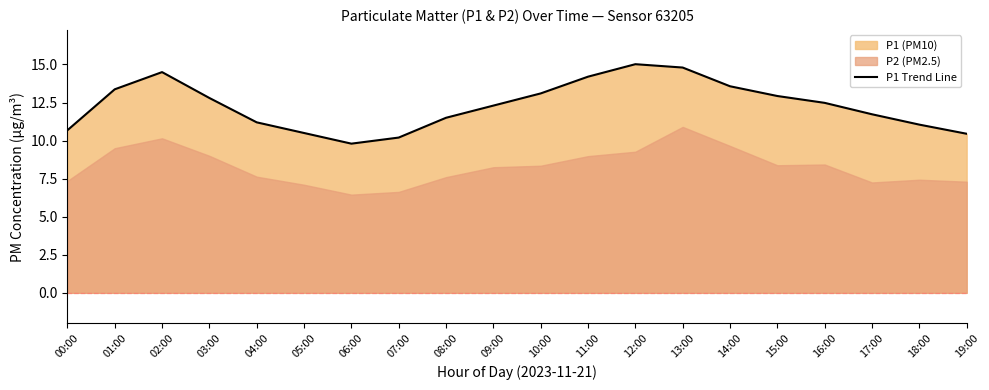

True or false: the data shows 7.6 at 08:00.

False